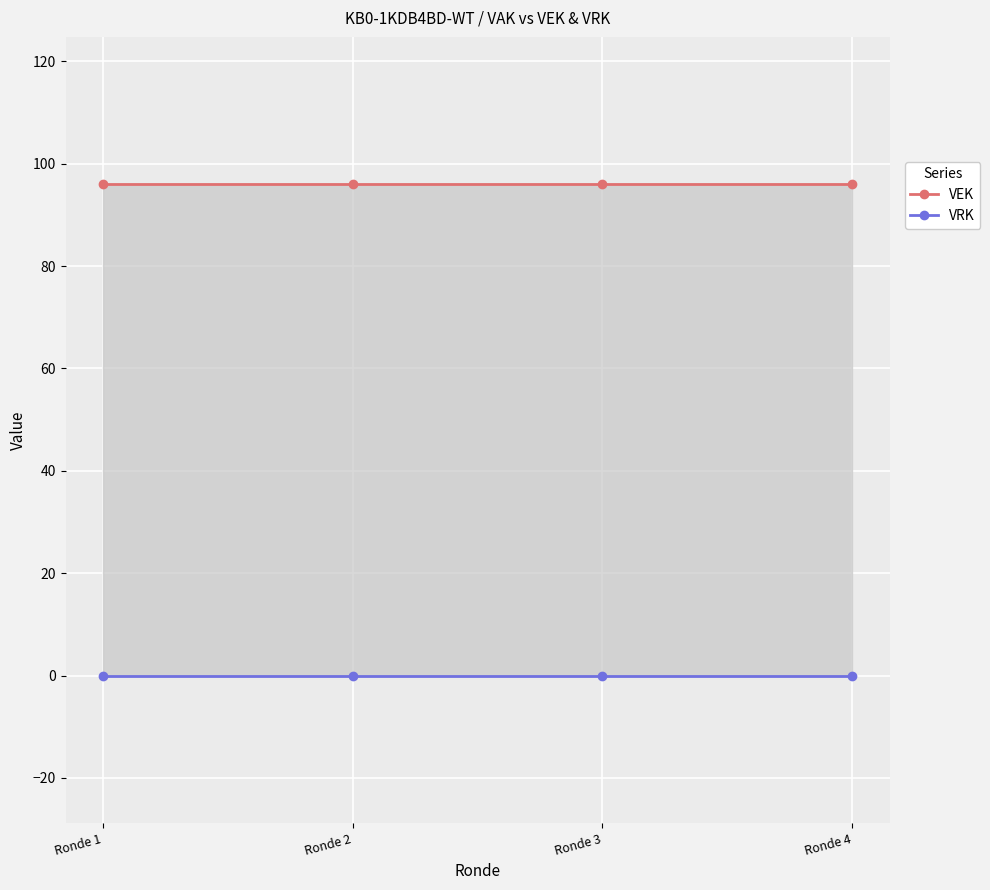

At which label is VRK closest to 0?

Ronde 1